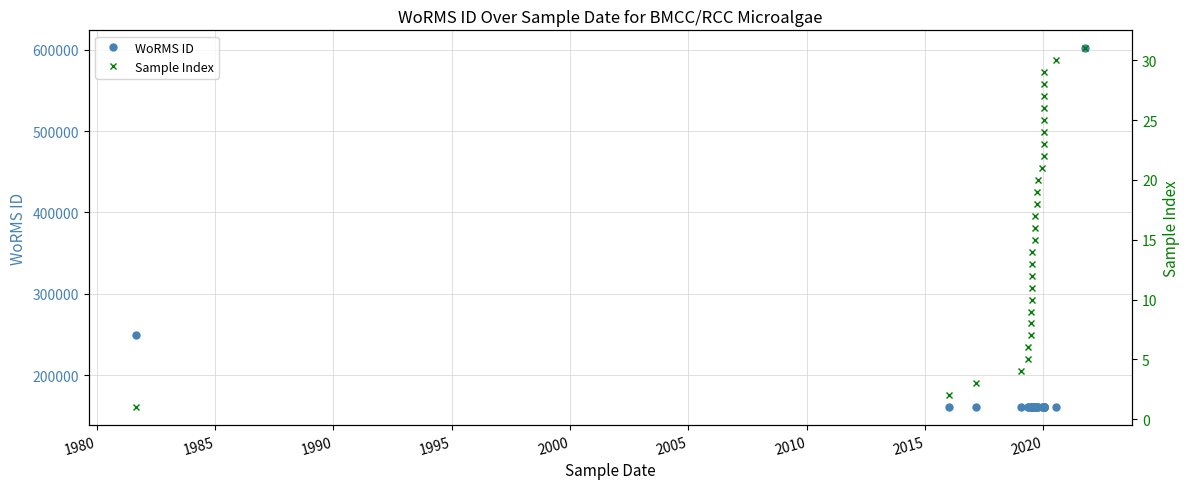

True or false: WoRMS ID and Sample Index cross at least once.

False